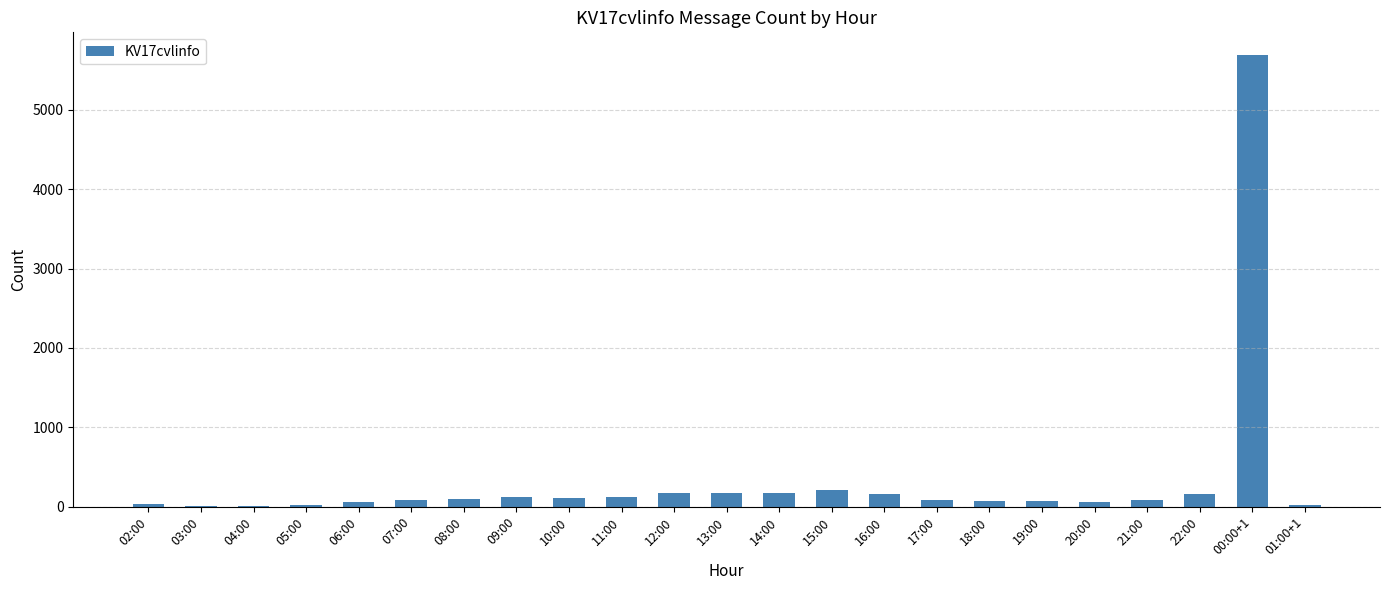

Which category has the highest value across all series?

00:00+1